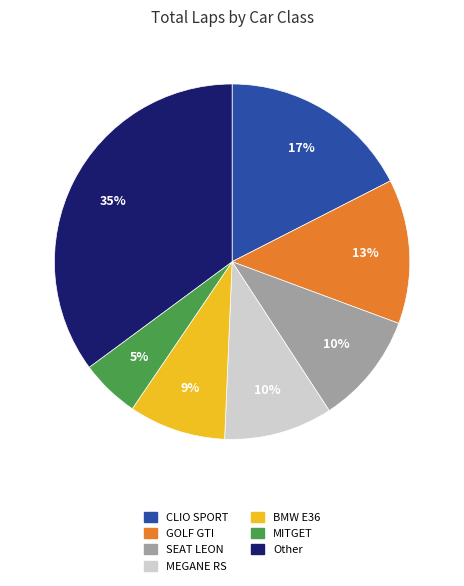

To the nearest percent, what is the average slice percentage?

14%